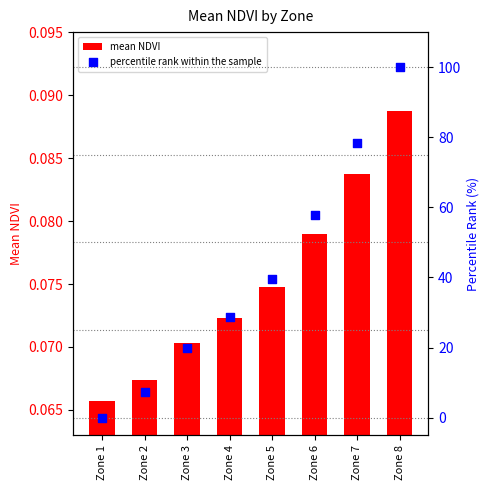

At which category is the sum across all series the highest?

Zone 8